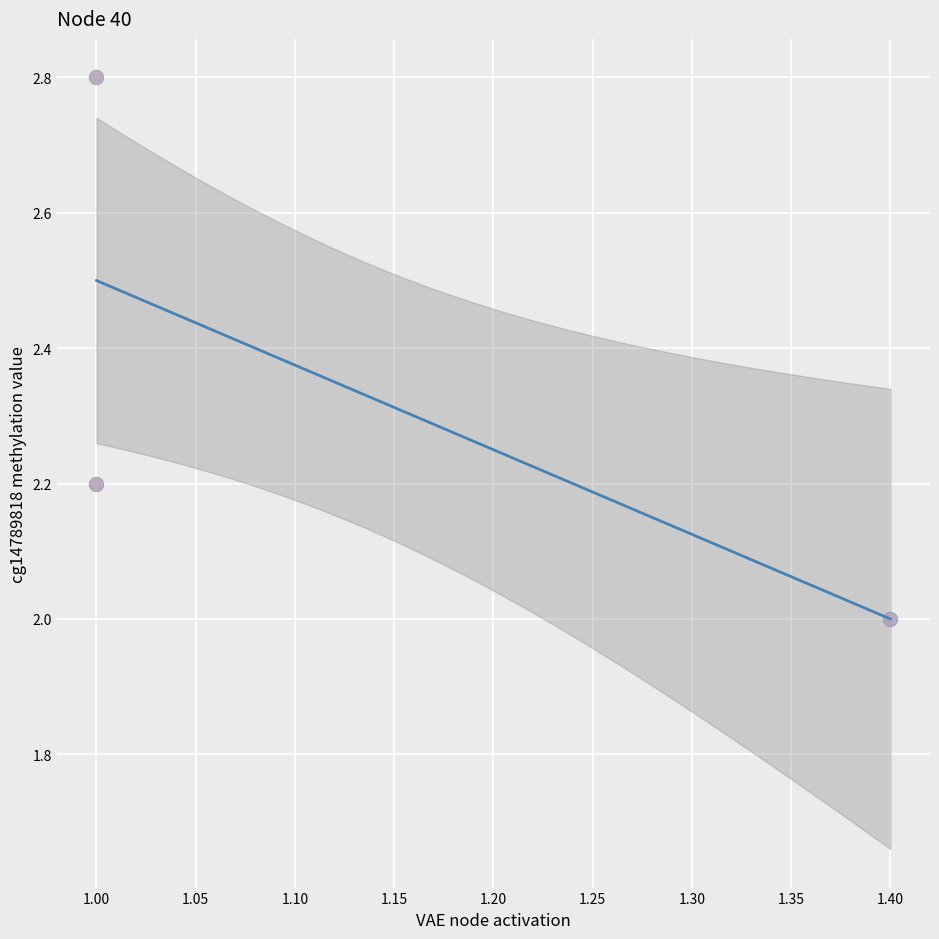

What is the range of X values (max minus min)?

0.4